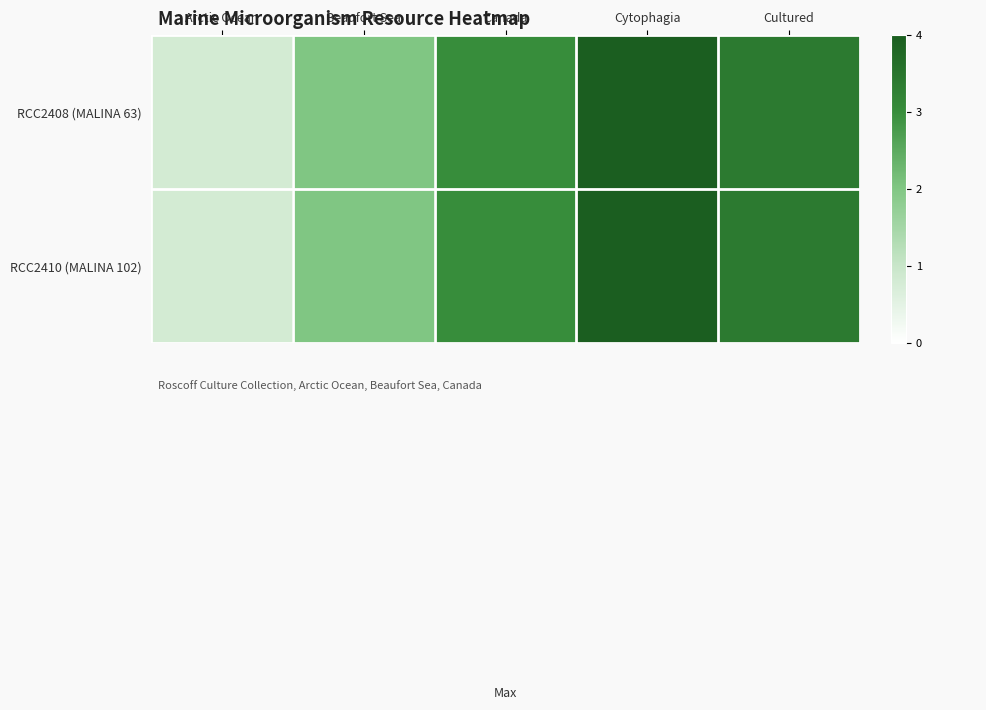

At which category does the chart reach its peak across all series?

Cytophagia